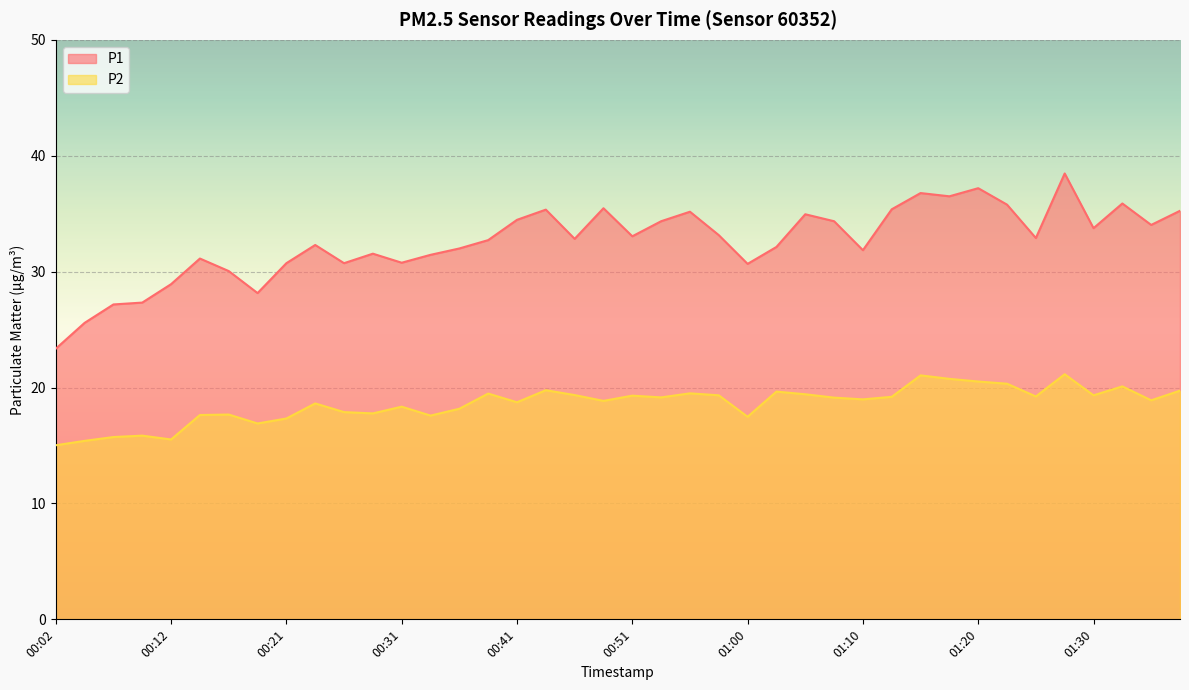

What is the minimum value for P1?

23.4